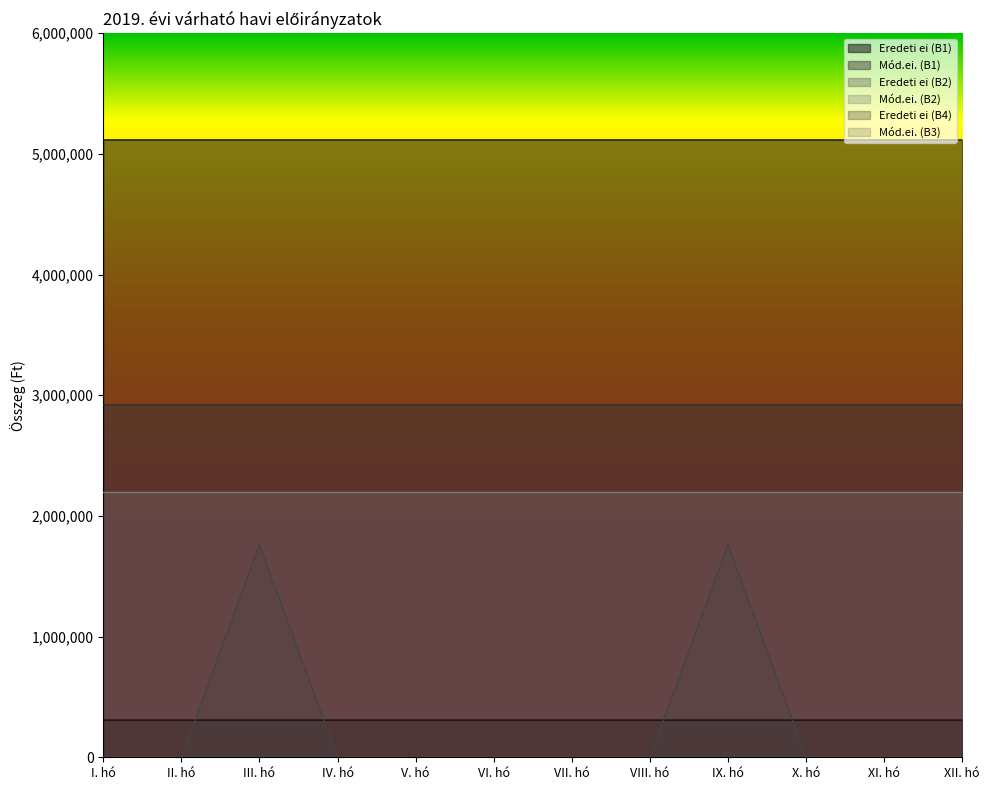

The Eredeti ei (B1) series shows 5115541 at IV. hó. True or false?

True